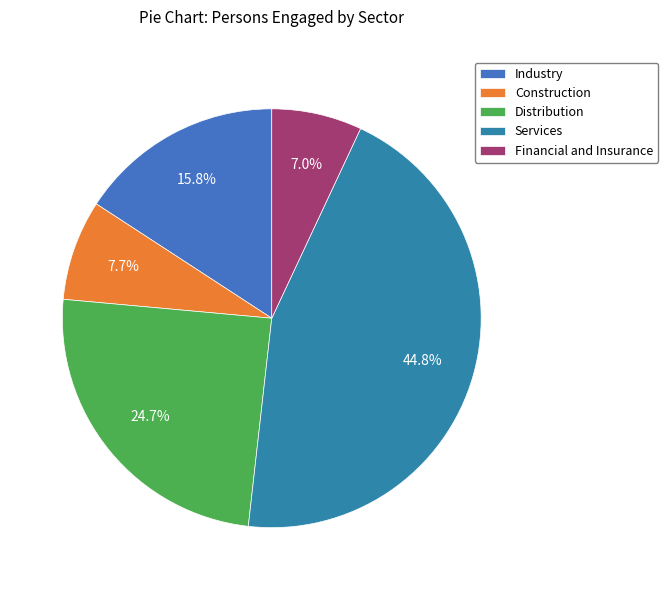

How many slices are in this pie chart?

5